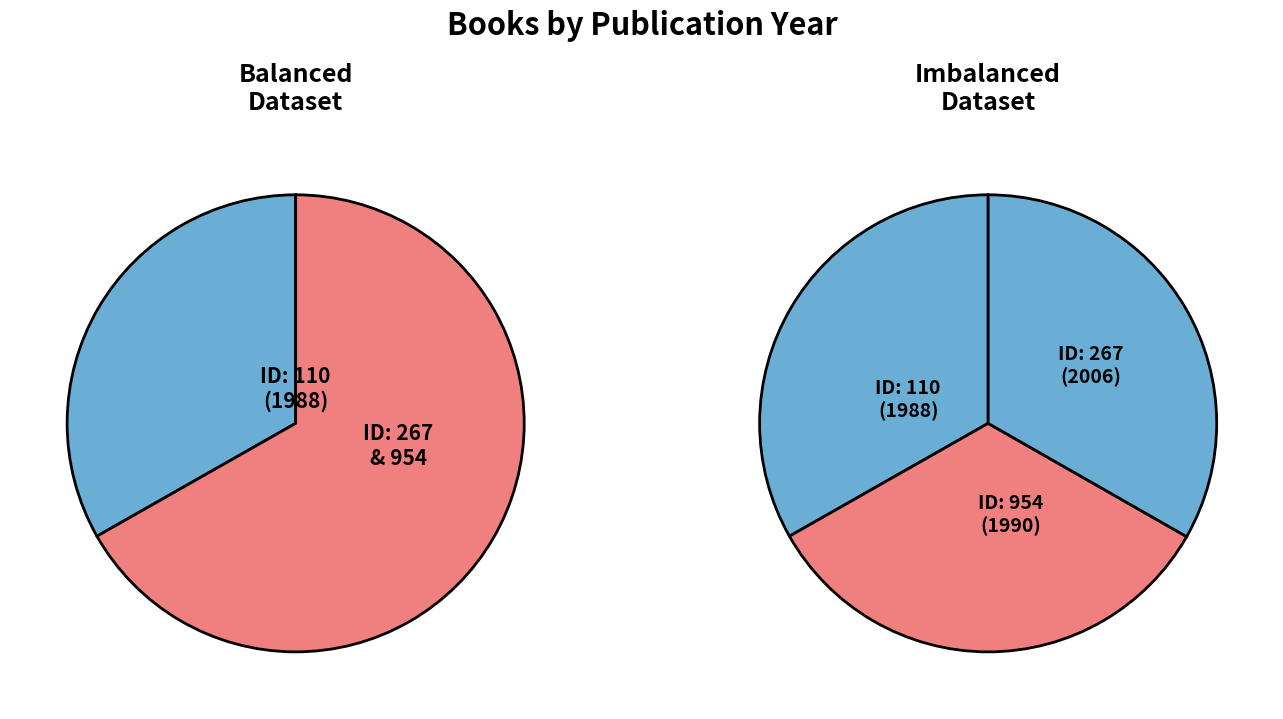

What is the change in value from 267 to 954?

-16